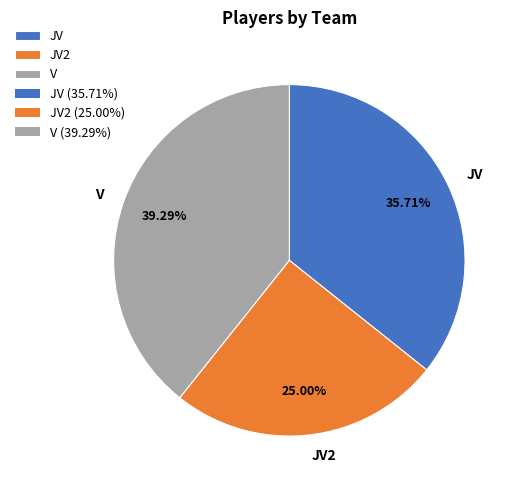

Approximately how many times larger is the value at V compared to JV?

1.1